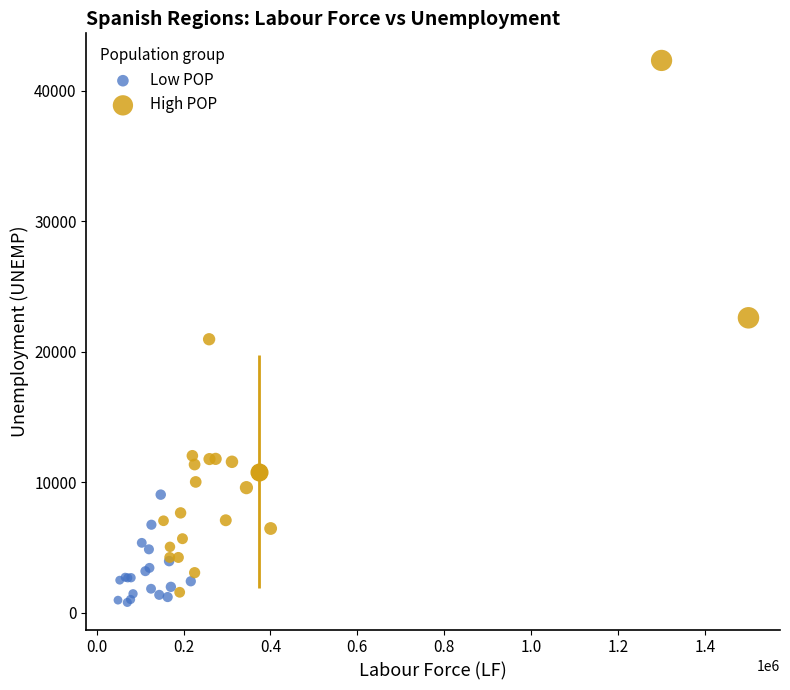

Which series has the widest spread of Y values?

High POP